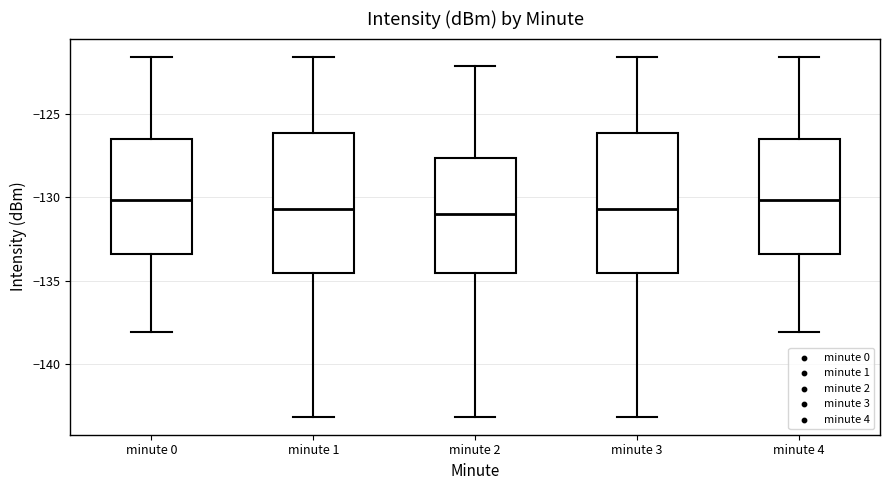

Reading left to right, transcribe this box plot: for each box, give where its median line is, the range the box spans, and where its two whiskers end, as read against the y-axis. The values are not printed on the chart, so give them approximately, as read against the axis.

minute 0: median -130.0, box -133.5 to -126.5, whiskers -138.0 to -121.5
minute 1: median -130.5, box -134.5 to -126.0, whiskers -143.0 to -121.5
minute 2: median -131.0, box -134.5 to -127.5, whiskers -143.0 to -122.0
minute 3: median -130.5, box -134.5 to -126.0, whiskers -143.0 to -121.5
minute 4: median -130.0, box -133.5 to -126.5, whiskers -138.0 to -121.5